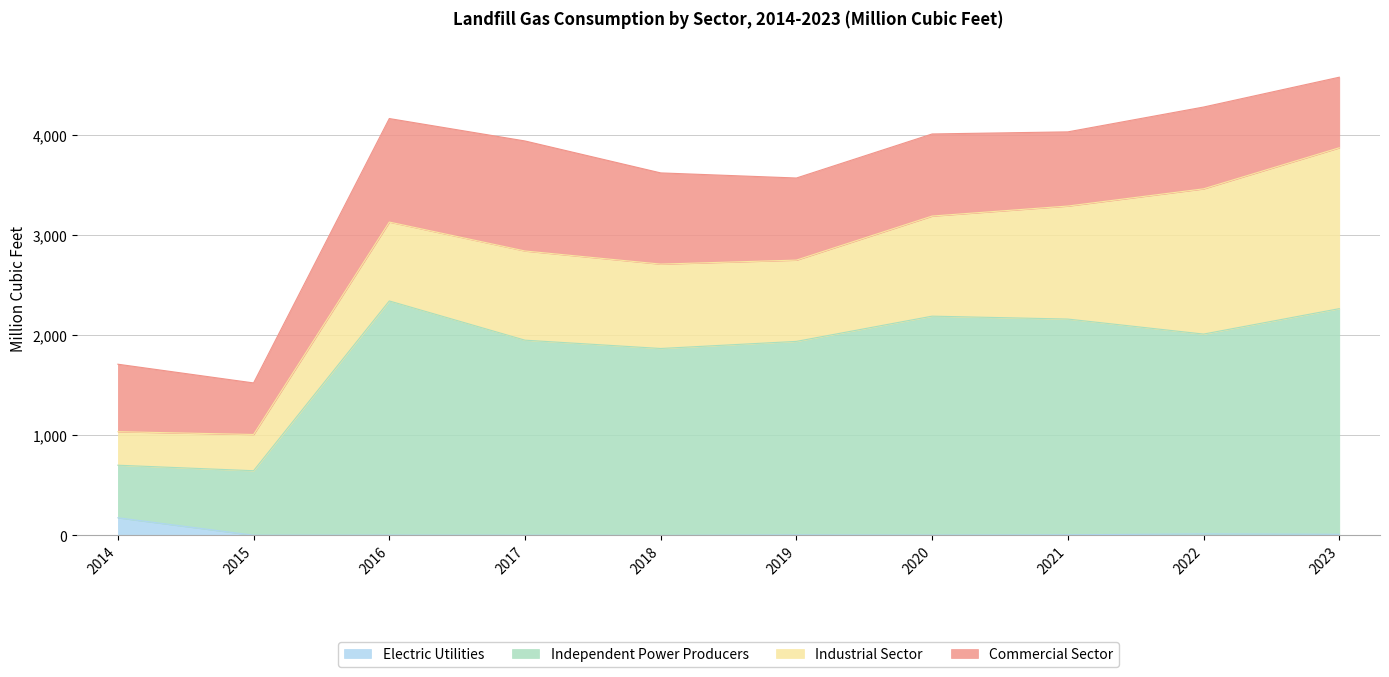

What are all the series names shown in the legend?

Electric Utilities, Independent Power Producers, Industrial Sector, Commercial Sector